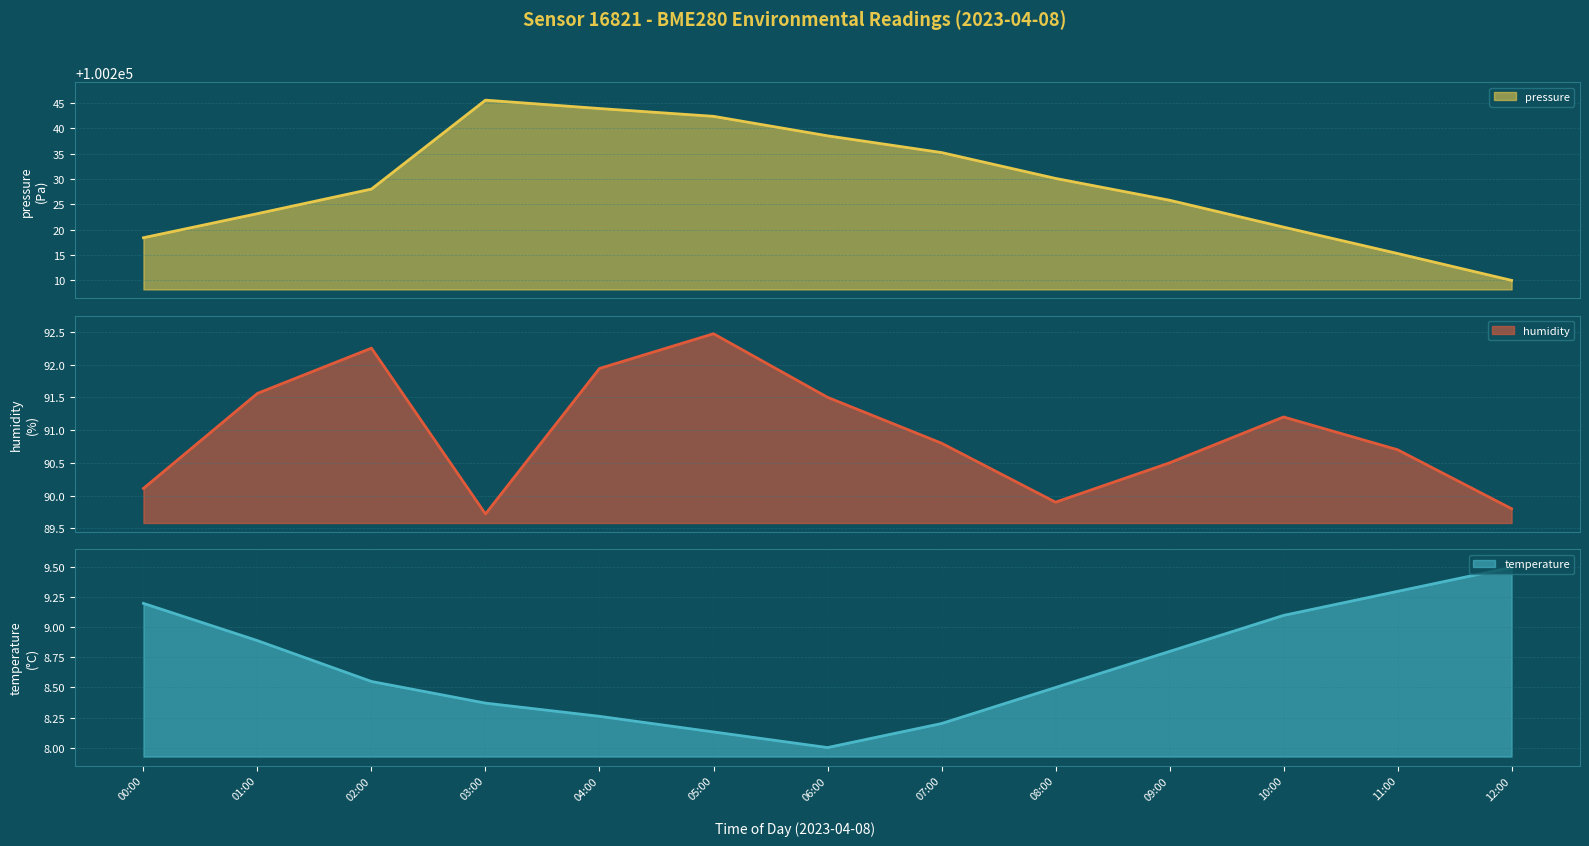

What is the label of the 11th point from the left?

10:00